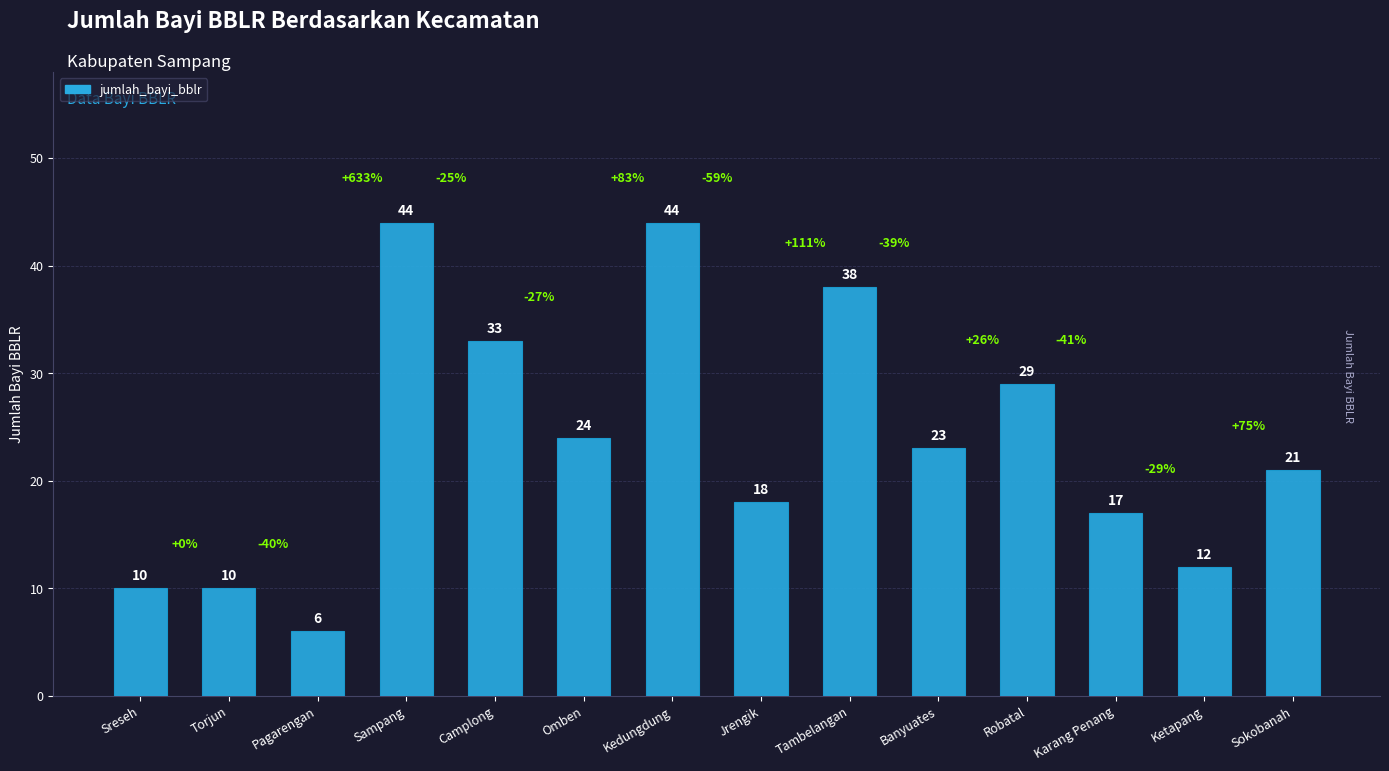

What is the average value?

24